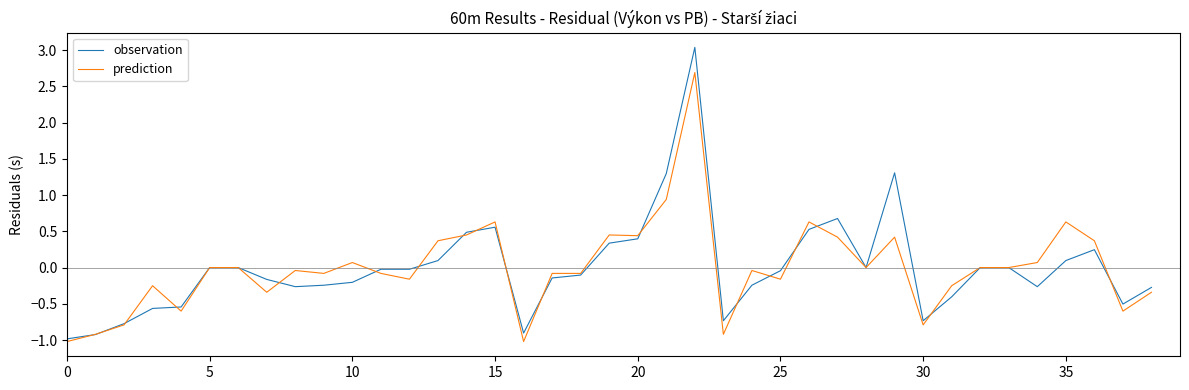

Which series ends up on top after the final intersection of prediction and observation?

observation